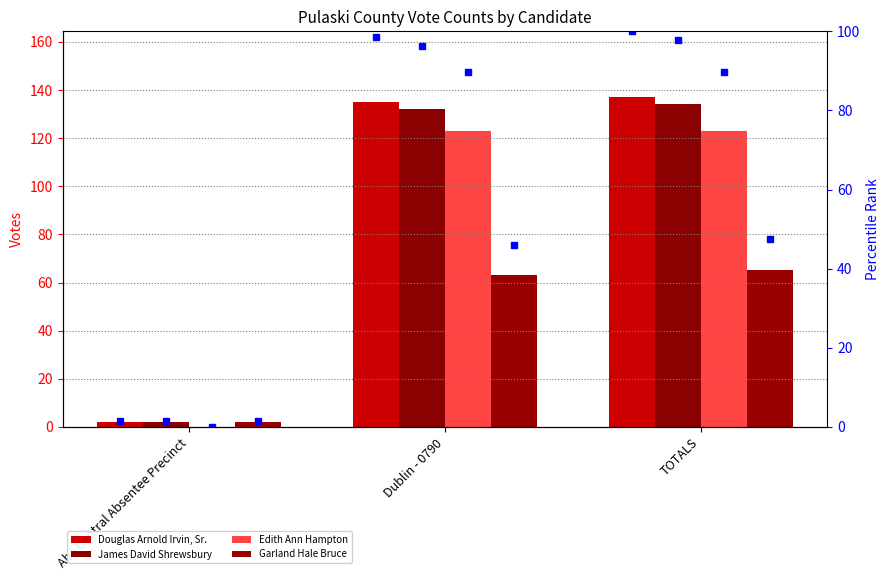

Is it true that Douglas Arnold Irvin, Sr. equals 199.4 at Dublin - 0790?

False